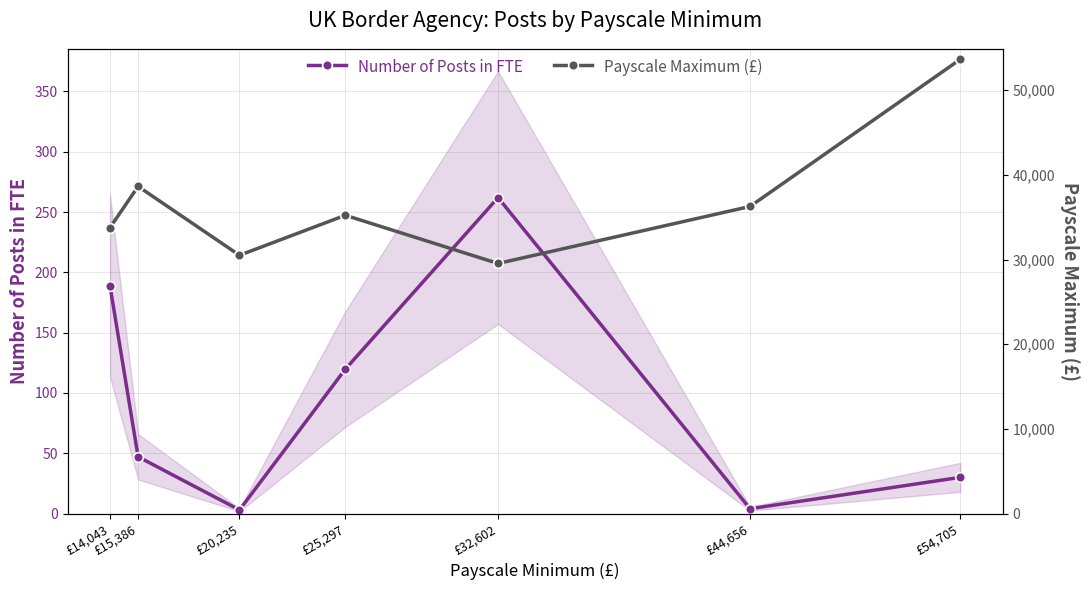

At which category does Payscale Maximum (£) reach its first local valley?

£20,235